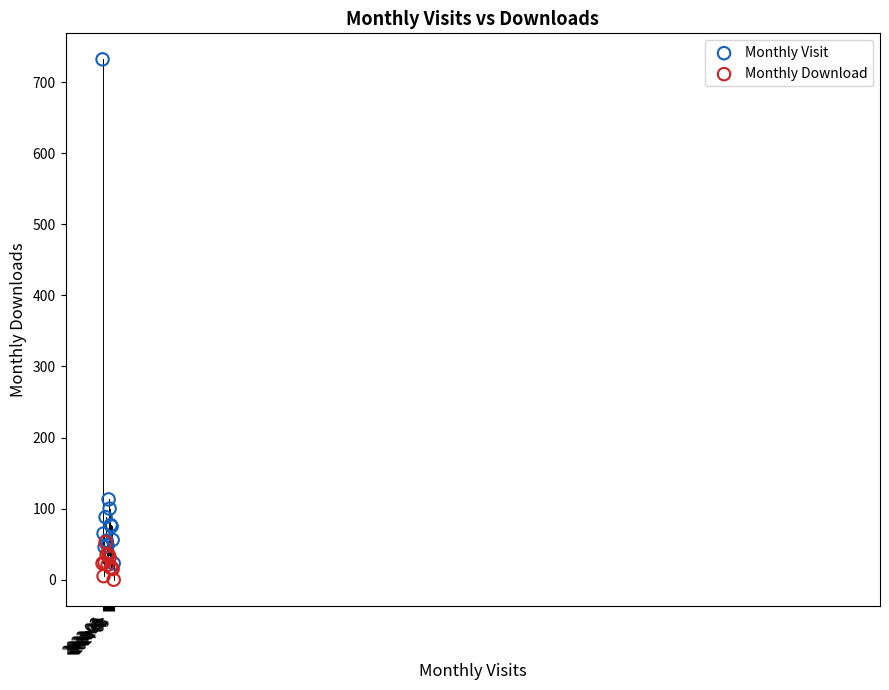

Which series contains the highest Y value?

Monthly Visit